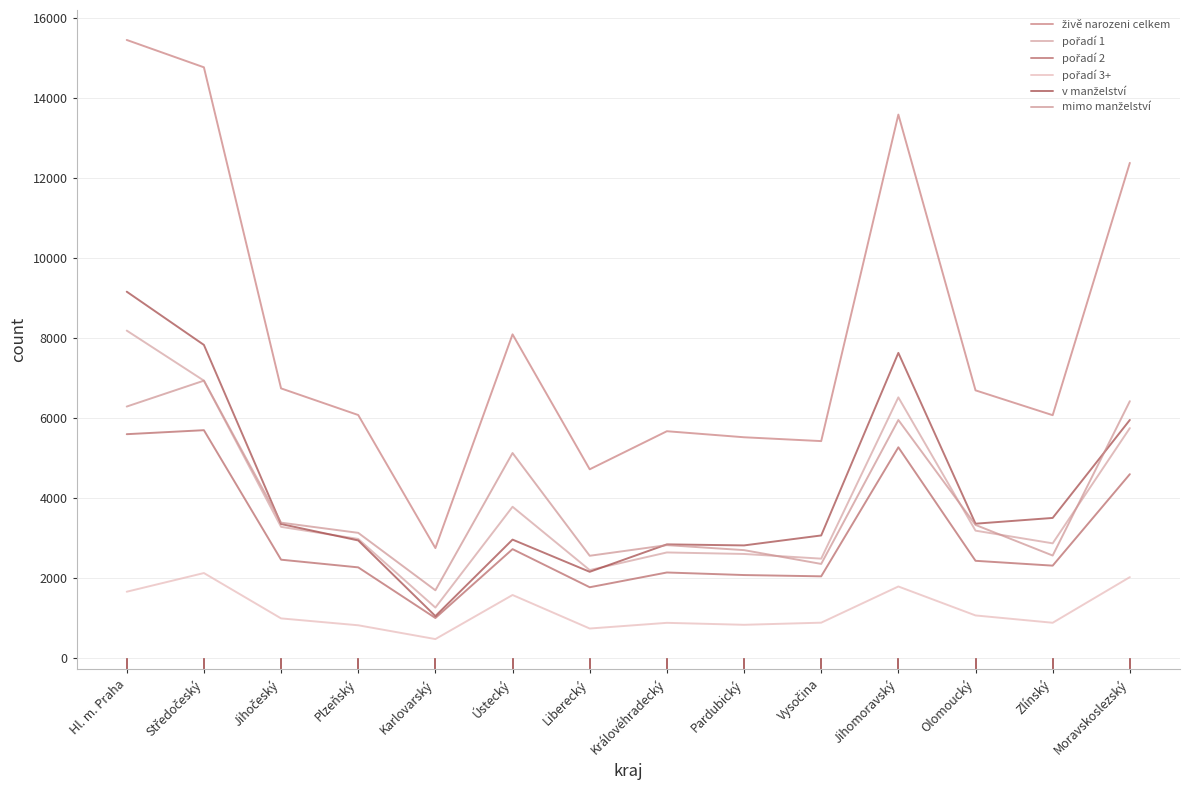

Read the pořadí 3+ value at Středočeský.

2131